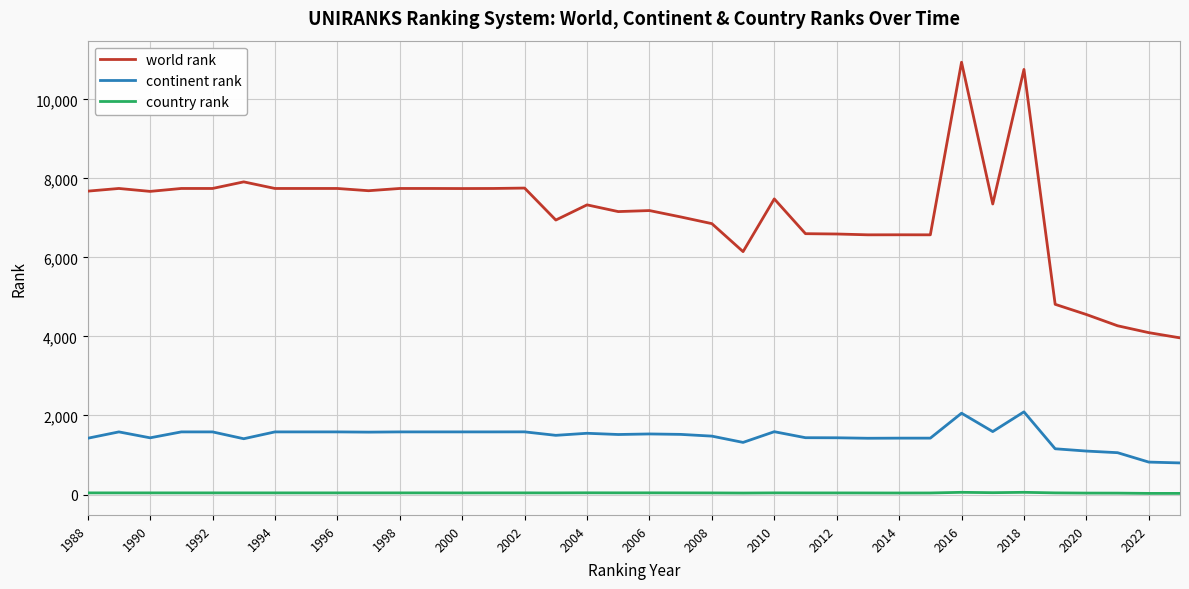

What is the maximum value shown in the chart?

10938